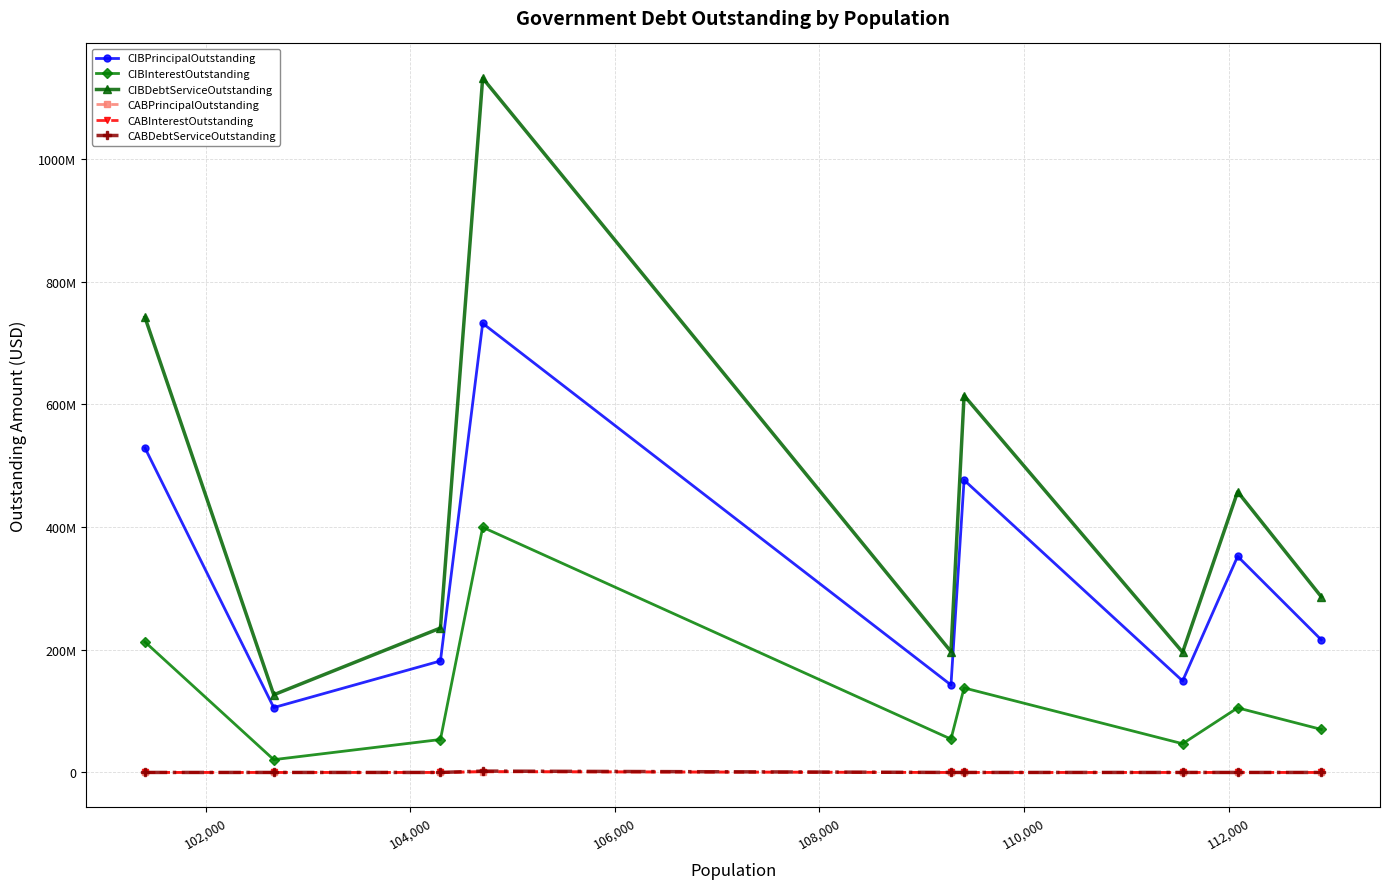

In CIBDebtServiceOutstanding, how many points are lower than both neighbors (excluding endpoints)?

3